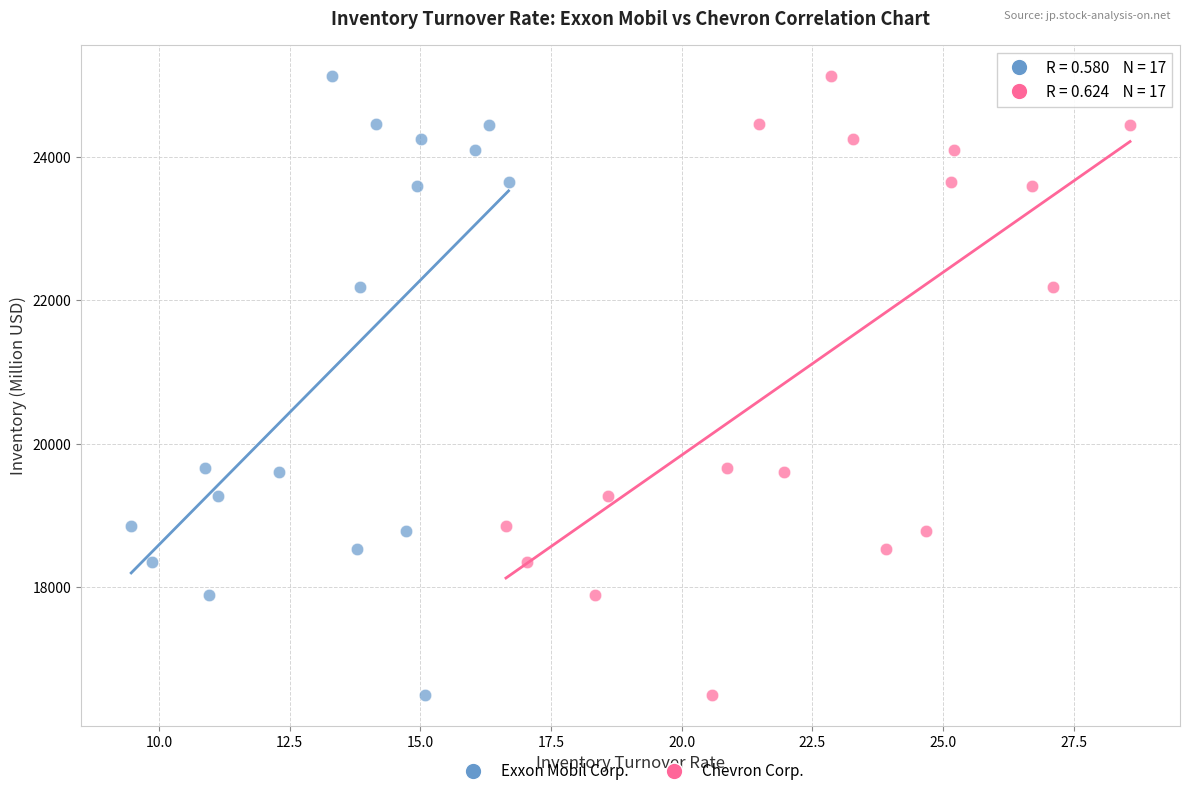

What are all the series names shown in the legend?

Exxon Mobil Corp., Chevron Corp.